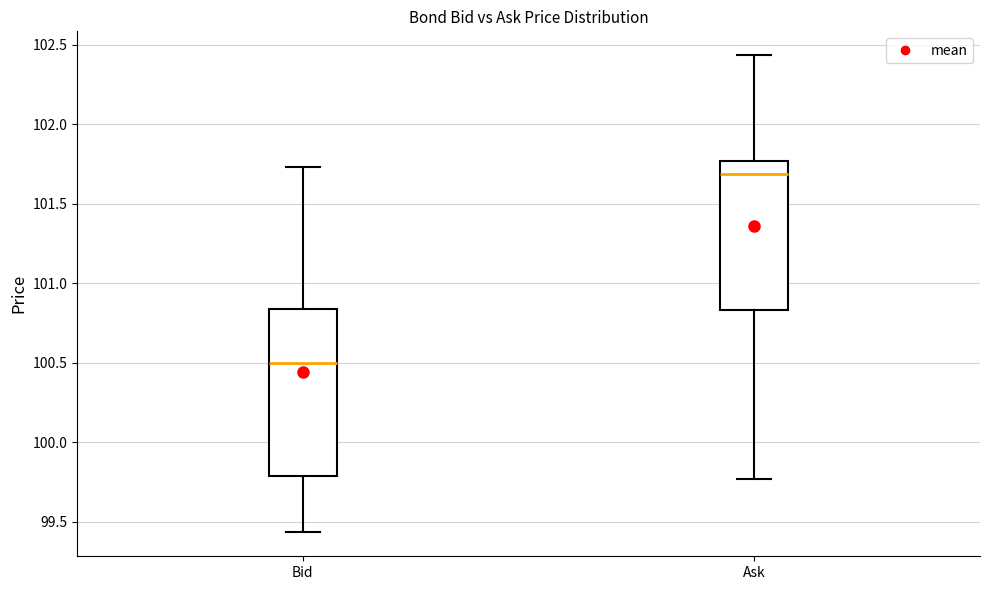

Reading left to right, transcribe this box plot: for each box, give where its median line is, the range the box spans, and where its two whiskers end, as read against the y-axis. The values are not printed on the chart, so give them approximately, as read against the axis.

Bid: median 100.50, box 99.80 to 100.85, whiskers 99.45 to 101.75
Ask: median 101.70, box 100.85 to 101.75, whiskers 99.75 to 102.45